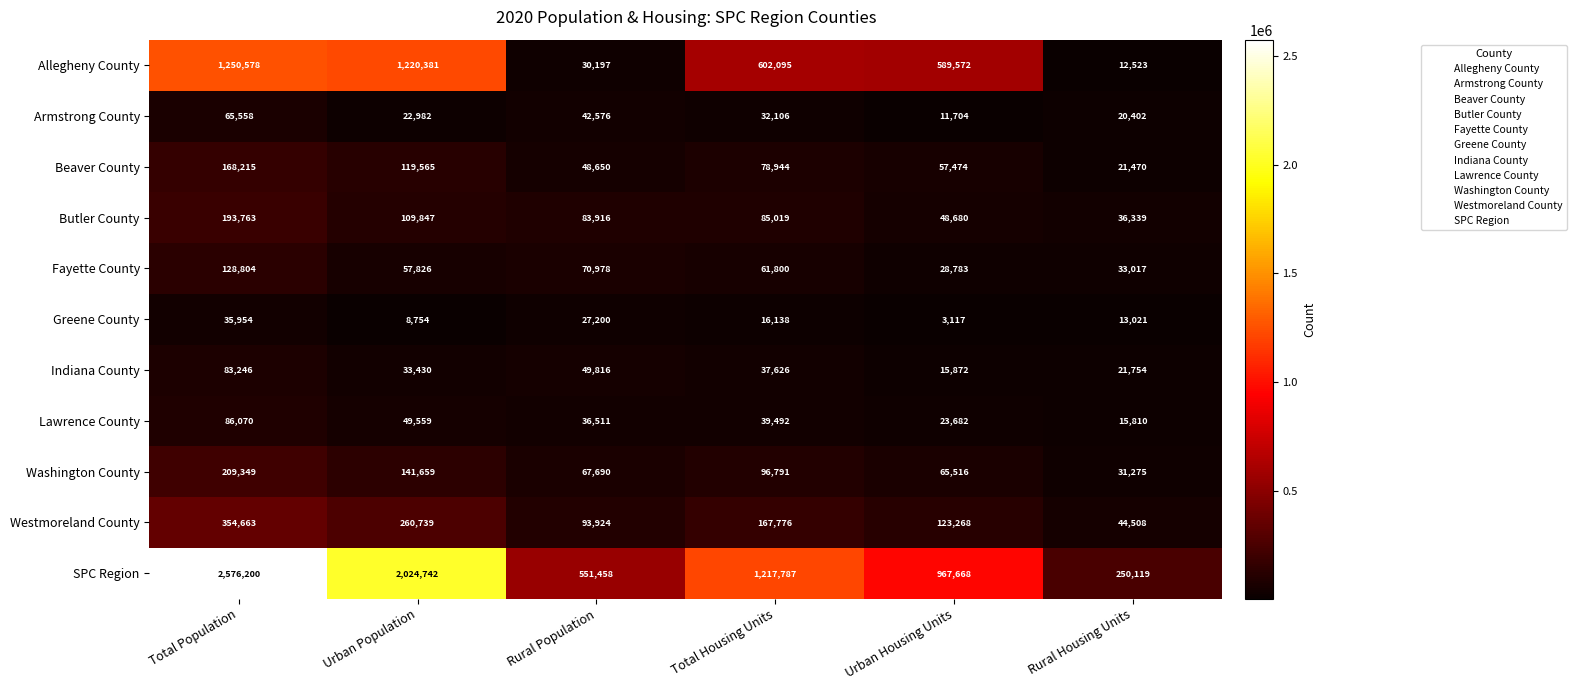

Rank the series at Total Population from highest to lowest value.

SPC Region, Allegheny County, Westmoreland County, Washington County, Butler County, Beaver County, Fayette County, Lawrence County, Indiana County, Armstrong County, Greene County